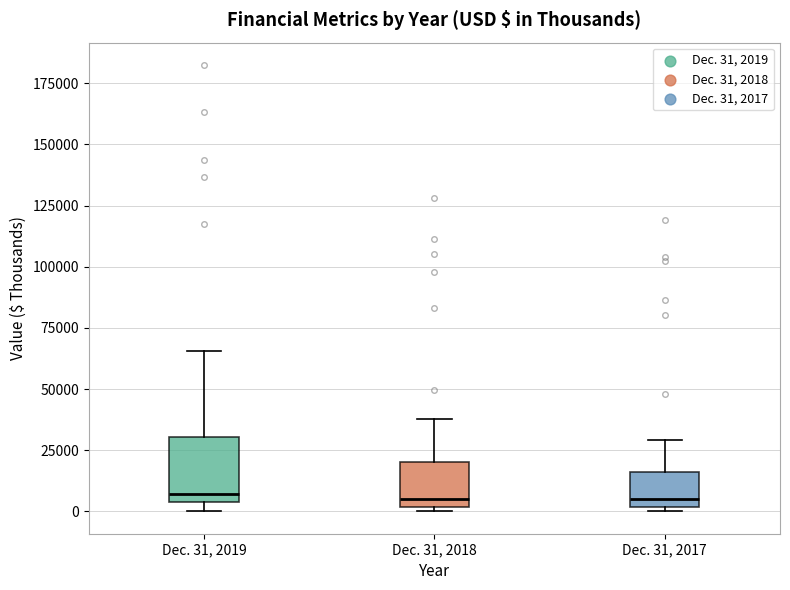

Where does the median line of the box for Dec. 31, 2017 sit on the y-axis? The values are not printed on the chart, so give them approximately, as read against the axis.

5000